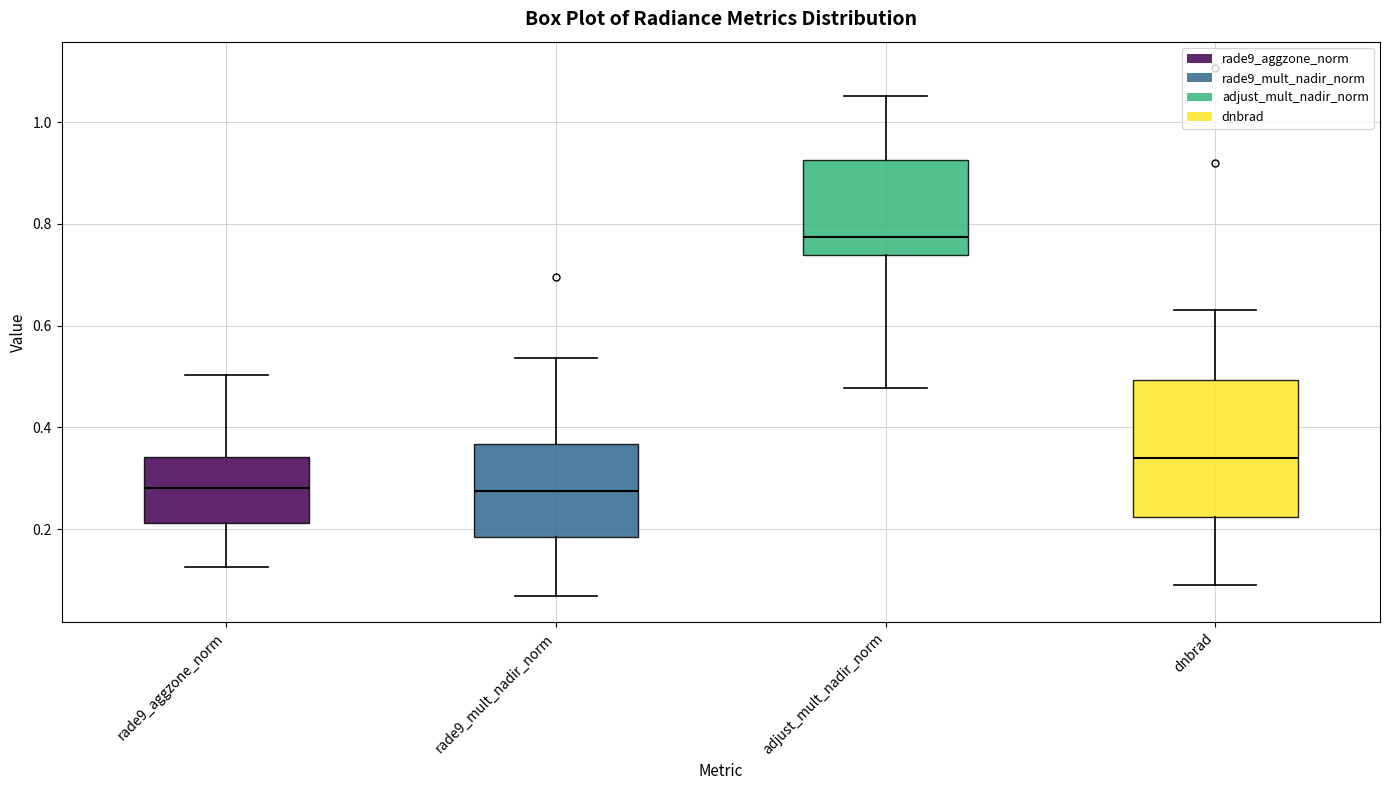

Reading left to right, transcribe this box plot: for each box, give where its median line is, the range the box spans, and where its two whiskers end, as read against the y-axis. The values are not printed on the chart, so give them approximately, as read against the axis.

rade9_aggzone_norm: median 0.28, box 0.22 to 0.34, whiskers 0.12 to 0.50
rade9_mult_nadir_norm: median 0.28, box 0.18 to 0.36, whiskers 0.06 to 0.54
adjust_mult_nadir_norm: median 0.78, box 0.74 to 0.92, whiskers 0.48 to 1.06
dnbrad: median 0.34, box 0.22 to 0.50, whiskers 0.08 to 0.62